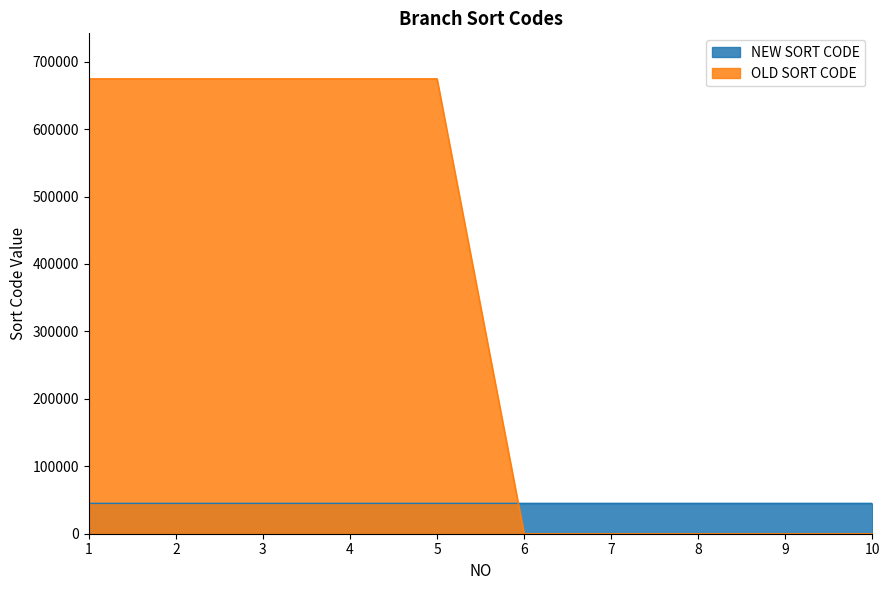

What is the difference between the maximum and minimum values in the NEW SORT CODE series?

19